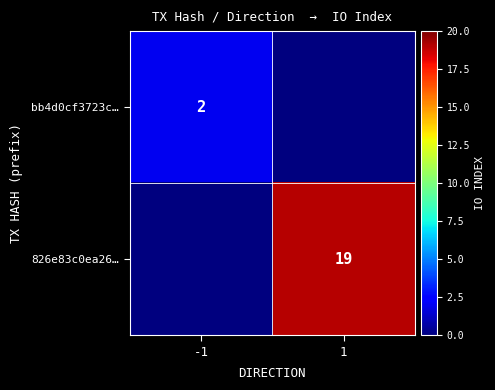

Is it true that bb4d0cf3723c… equals 2 at -1?

True